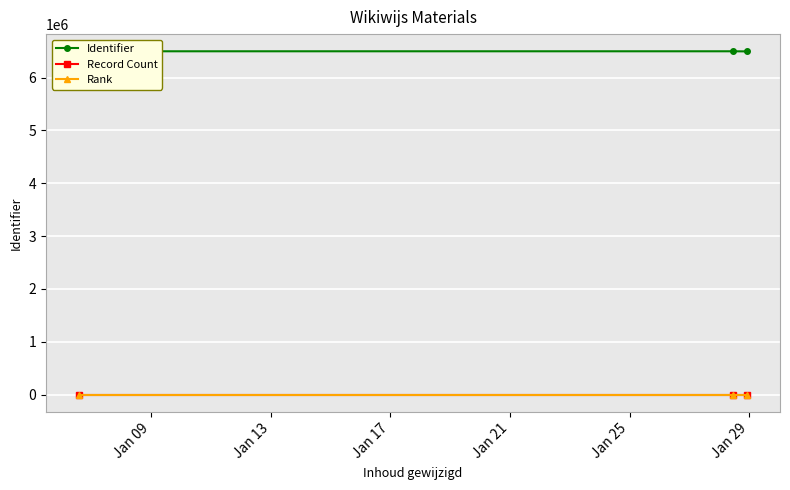

What is the maximum value shown in the chart?

6495958